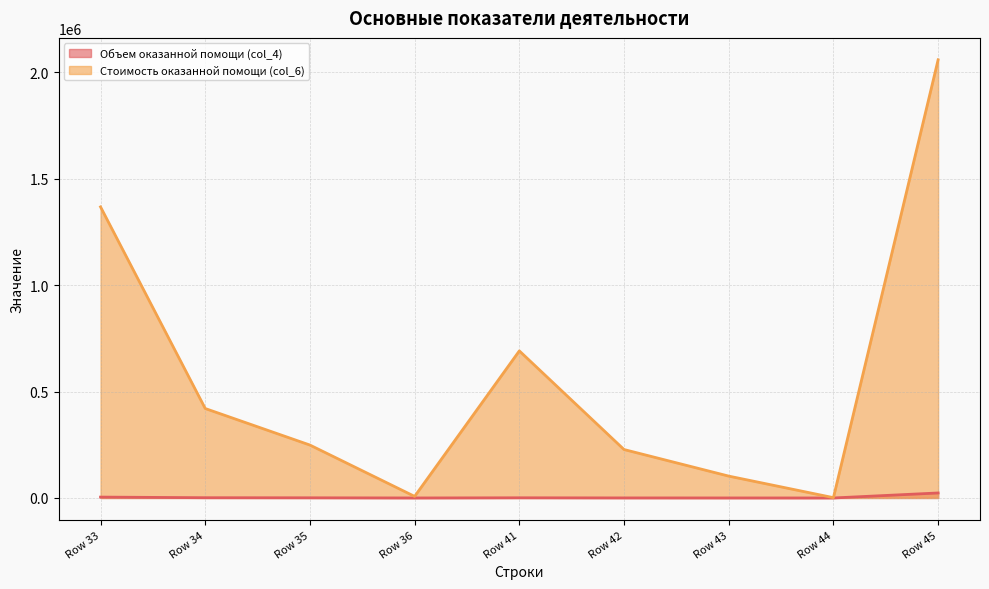

What is the difference between the highest and lowest values at Row 43?

102592